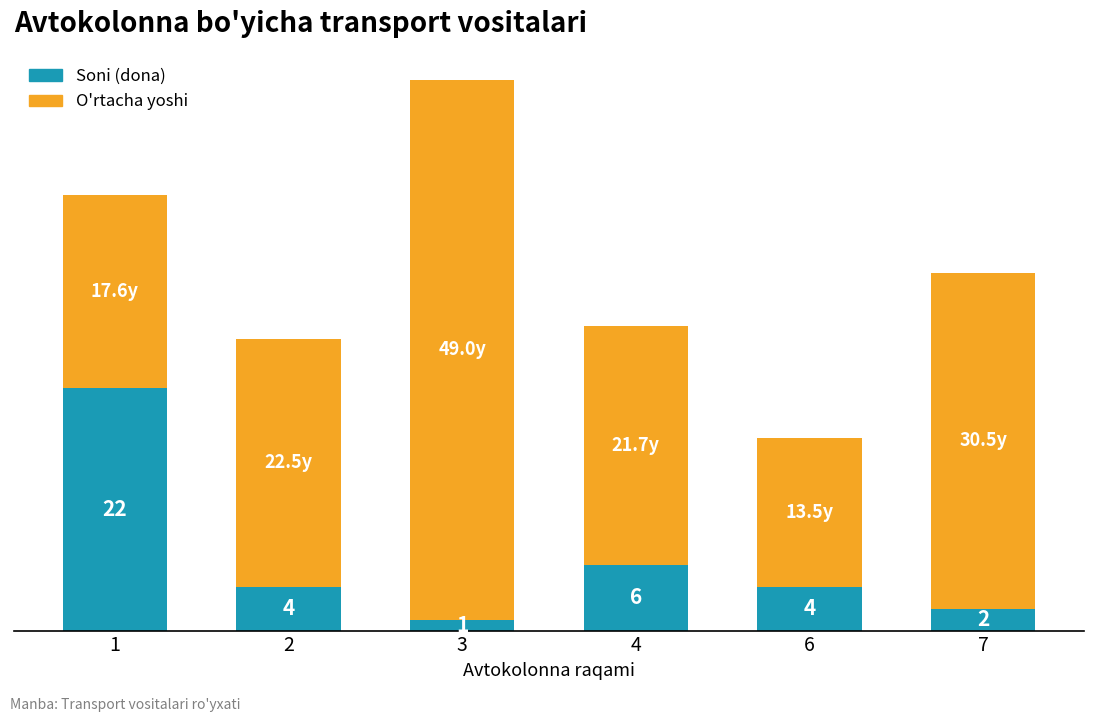

Which series changed the most between 2 and 7?

O'rtacha yoshi